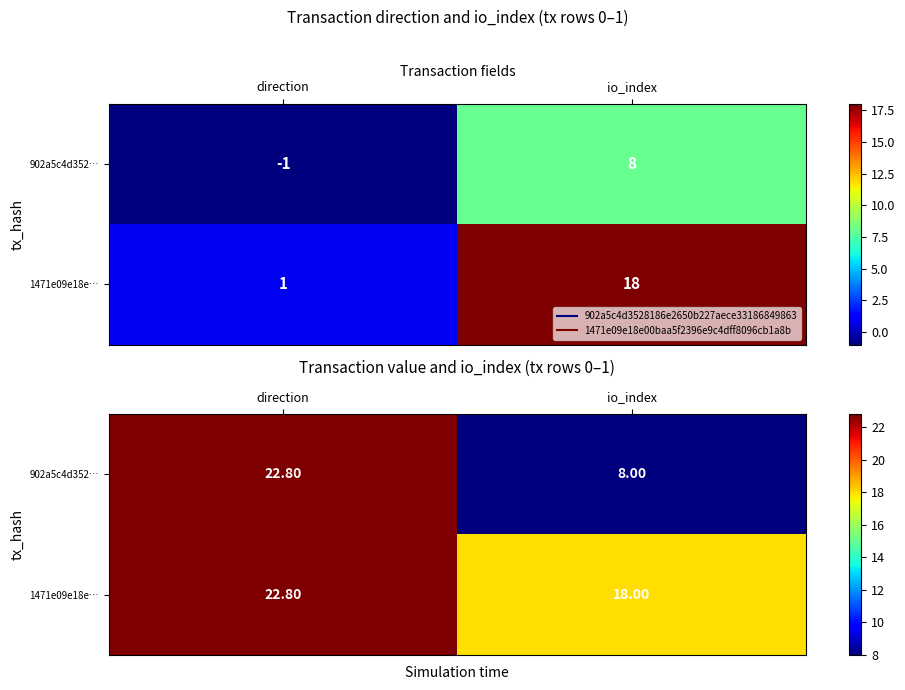

How many data points in 1471e09e18e… are above 22?

1